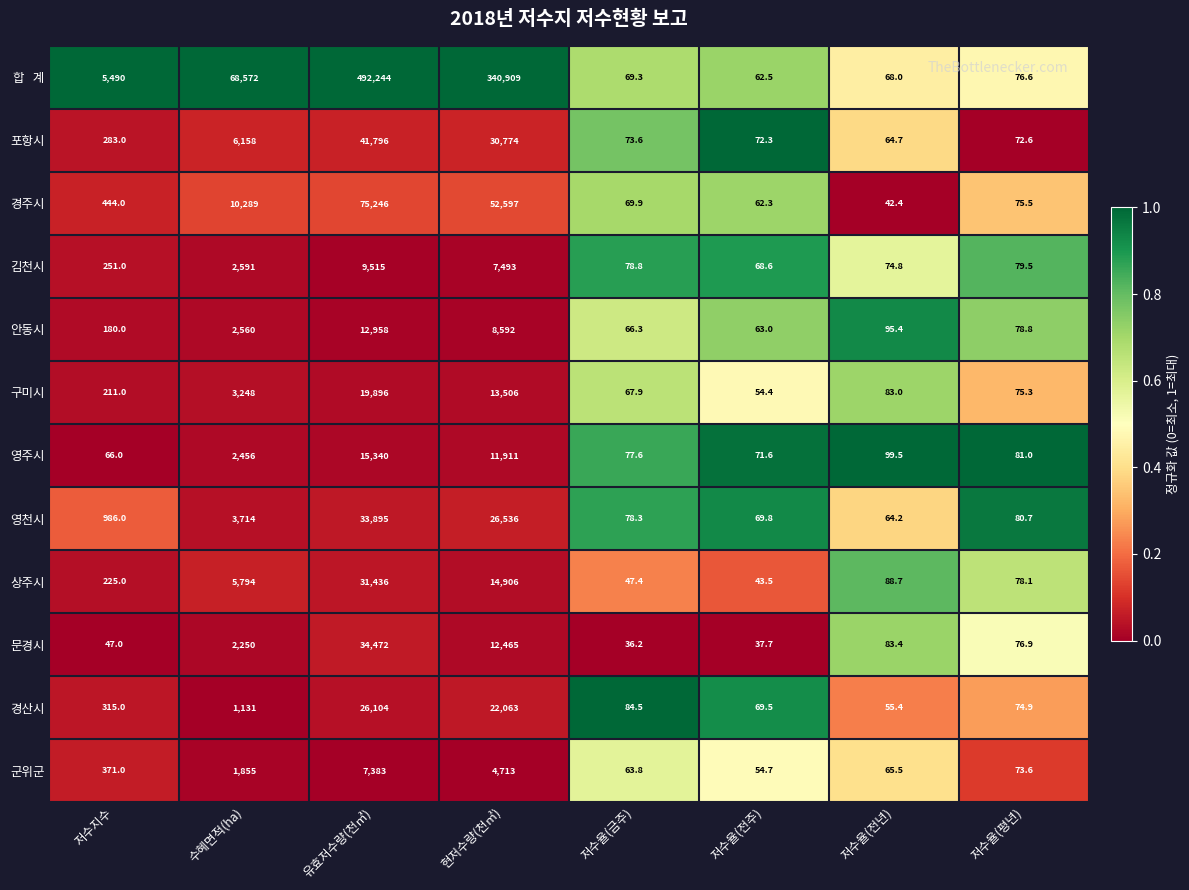

List the labels in order of 구미시 value, largest first.

유효저수량(천㎥), 현저수량(천㎥), 수혜면적(ha), 저수지수, 저수율(전년), 저수율(평년), 저수율(금주), 저수율(전주)